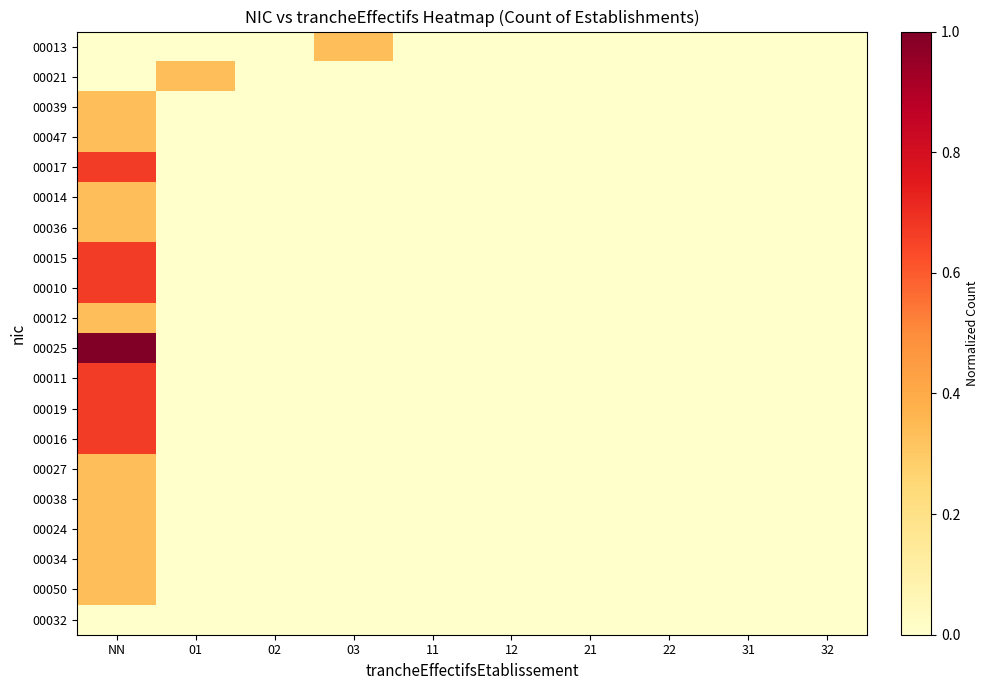

Reading left to right, transcribe all the data shown in this chart.

00013: NN=0.0	01=0.0	02=0.0	03=0.3	11=0.0	12=0.0	21=0.0	22=0.0	31=0.0	32=0.0
00021: NN=0.0	01=0.3	02=0.0	03=0.0	11=0.0	12=0.0	21=0.0	22=0.0	31=0.0	32=0.0
00039: NN=0.3	01=0.0	02=0.0	03=0.0	11=0.0	12=0.0	21=0.0	22=0.0	31=0.0	32=0.0
00047: NN=0.3	01=0.0	02=0.0	03=0.0	11=0.0	12=0.0	21=0.0	22=0.0	31=0.0	32=0.0
00017: NN=0.7	01=0.0	02=0.0	03=0.0	11=0.0	12=0.0	21=0.0	22=0.0	31=0.0	32=0.0
00014: NN=0.3	01=0.0	02=0.0	03=0.0	11=0.0	12=0.0	21=0.0	22=0.0	31=0.0	32=0.0
00036: NN=0.3	01=0.0	02=0.0	03=0.0	11=0.0	12=0.0	21=0.0	22=0.0	31=0.0	32=0.0
00015: NN=0.7	01=0.0	02=0.0	03=0.0	11=0.0	12=0.0	21=0.0	22=0.0	31=0.0	32=0.0
00010: NN=0.7	01=0.0	02=0.0	03=0.0	11=0.0	12=0.0	21=0.0	22=0.0	31=0.0	32=0.0
00012: NN=0.3	01=0.0	02=0.0	03=0.0	11=0.0	12=0.0	21=0.0	22=0.0	31=0.0	32=0.0
00025: NN=1.0	01=0.0	02=0.0	03=0.0	11=0.0	12=0.0	21=0.0	22=0.0	31=0.0	32=0.0
00011: NN=0.7	01=0.0	02=0.0	03=0.0	11=0.0	12=0.0	21=0.0	22=0.0	31=0.0	32=0.0
00019: NN=0.7	01=0.0	02=0.0	03=0.0	11=0.0	12=0.0	21=0.0	22=0.0	31=0.0	32=0.0
00016: NN=0.7	01=0.0	02=0.0	03=0.0	11=0.0	12=0.0	21=0.0	22=0.0	31=0.0	32=0.0
00027: NN=0.3	01=0.0	02=0.0	03=0.0	11=0.0	12=0.0	21=0.0	22=0.0	31=0.0	32=0.0
00038: NN=0.3	01=0.0	02=0.0	03=0.0	11=0.0	12=0.0	21=0.0	22=0.0	31=0.0	32=0.0
00024: NN=0.3	01=0.0	02=0.0	03=0.0	11=0.0	12=0.0	21=0.0	22=0.0	31=0.0	32=0.0
00034: NN=0.3	01=0.0	02=0.0	03=0.0	11=0.0	12=0.0	21=0.0	22=0.0	31=0.0	32=0.0
00050: NN=0.3	01=0.0	02=0.0	03=0.0	11=0.0	12=0.0	21=0.0	22=0.0	31=0.0	32=0.0
00032: NN=0.0	01=0.0	02=0.0	03=0.0	11=0.0	12=0.0	21=0.0	22=0.0	31=0.0	32=0.0